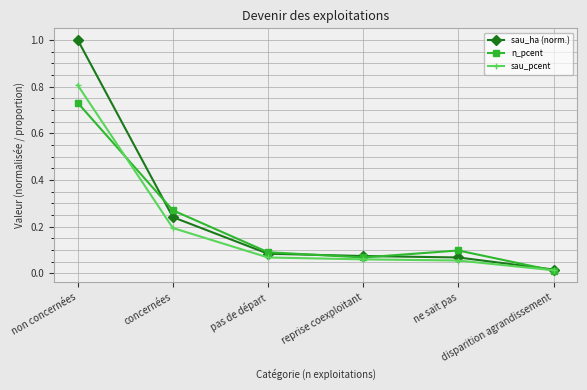

What is the difference between the maximum and second lowest values in the sau_ha (norm.) series?

0.9